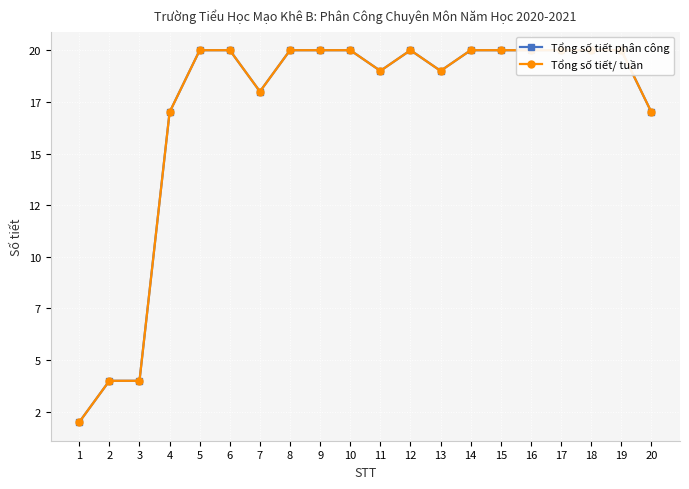

At which category does the chart reach its minimum across all series?

1